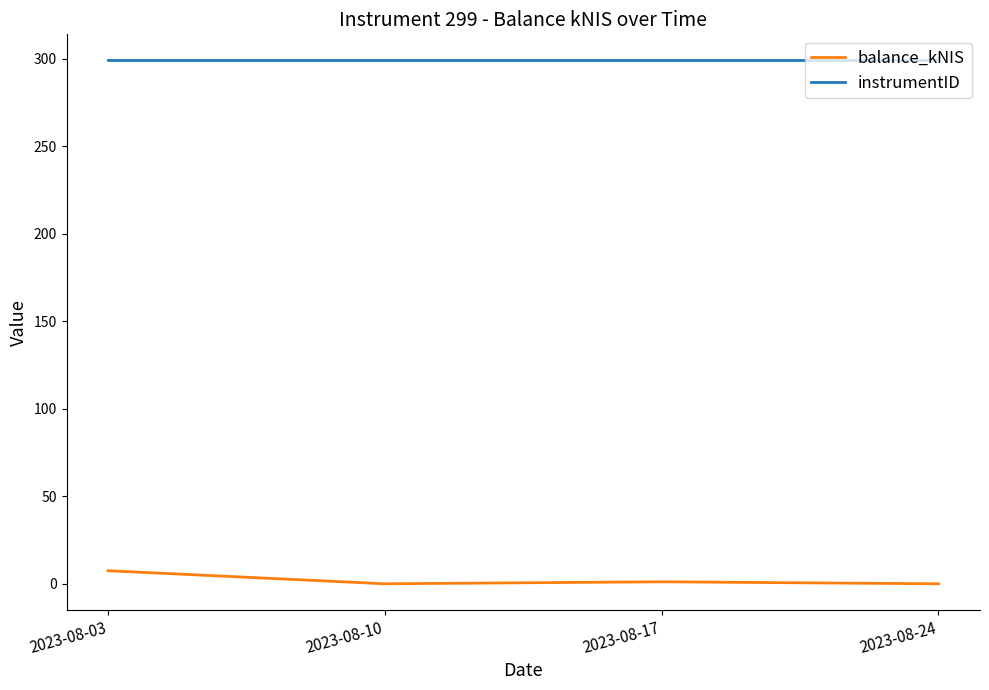

At how many categories does at least one series exceed 45?

4